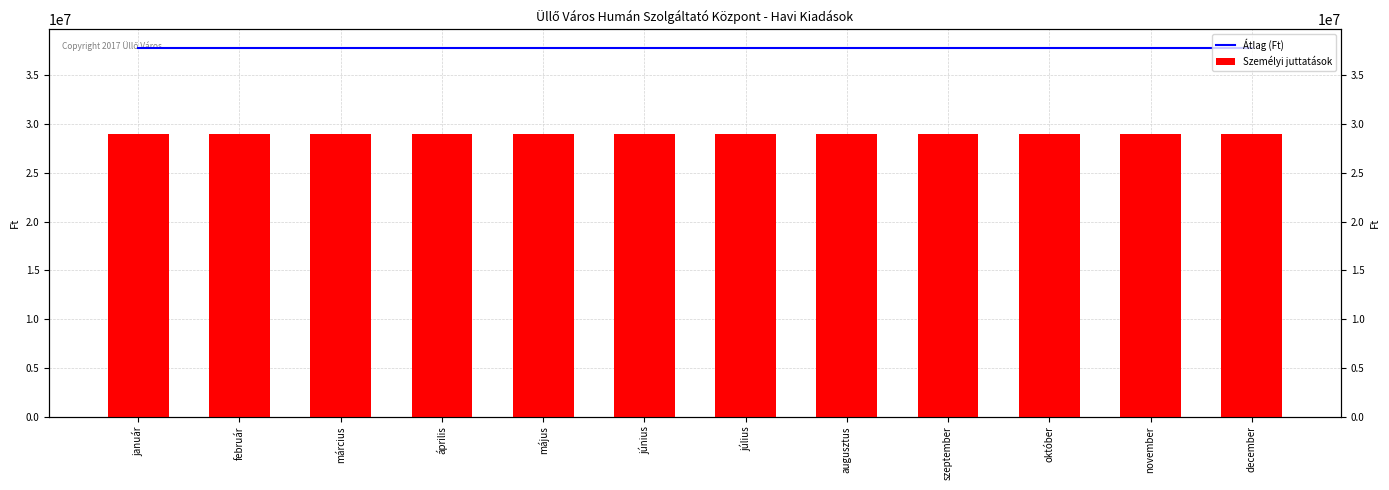

Rank the series by their maximum value, from lowest to highest.

Személyi juttatások, Átlag (Ft)